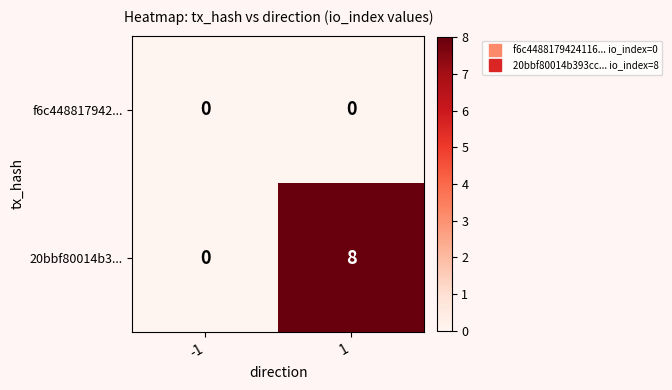

Is the value of 20bbf80014b3... at 1 greater than the value of f6c448817942... at 1?

Yes